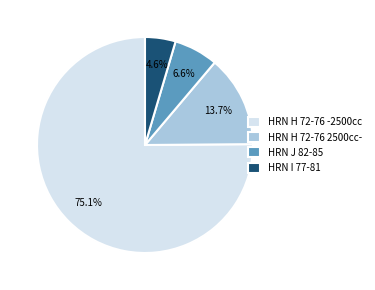

Does HRN H 72-76 -2500cc represent more than half of the total?

Yes